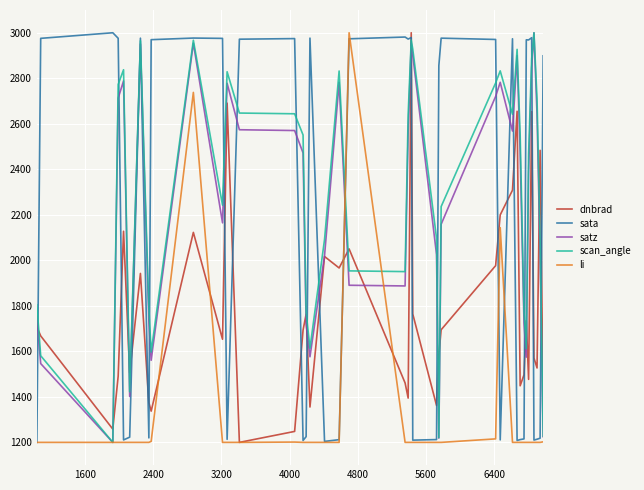

What is the minimum value for satz?

1200.0